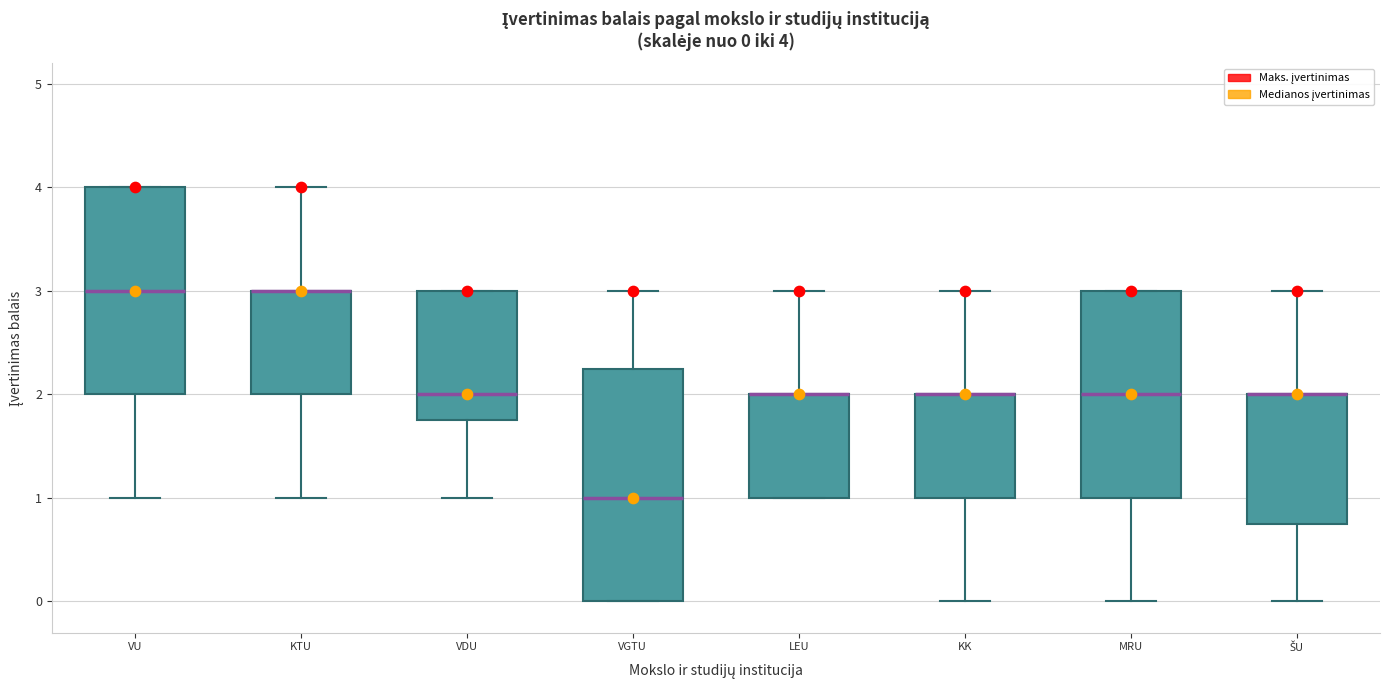

Which box is the tallest, from its lower edge to its upper edge?

VGTU